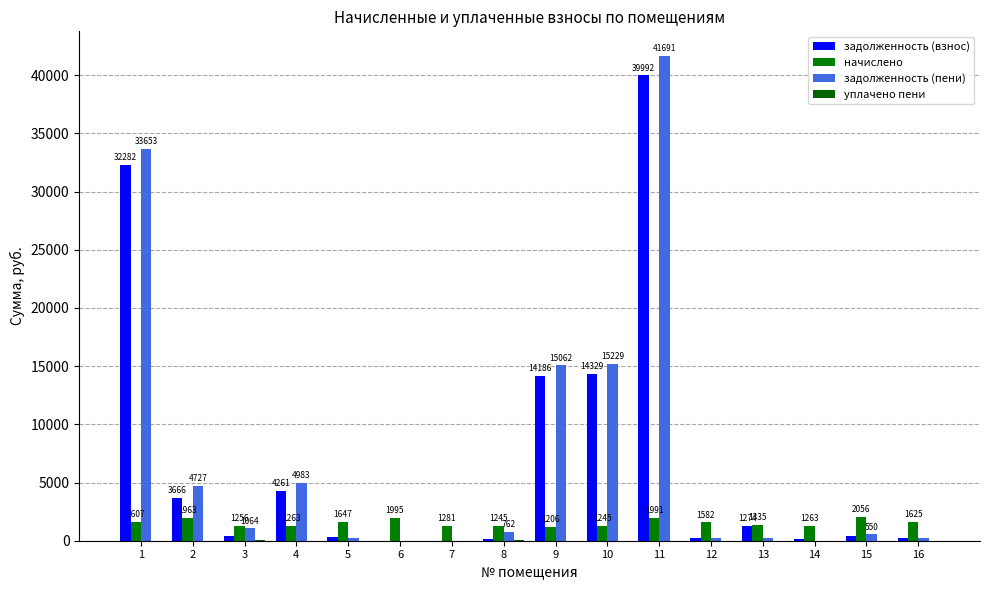

How many values in задолженность (взнос) are above zero?

14